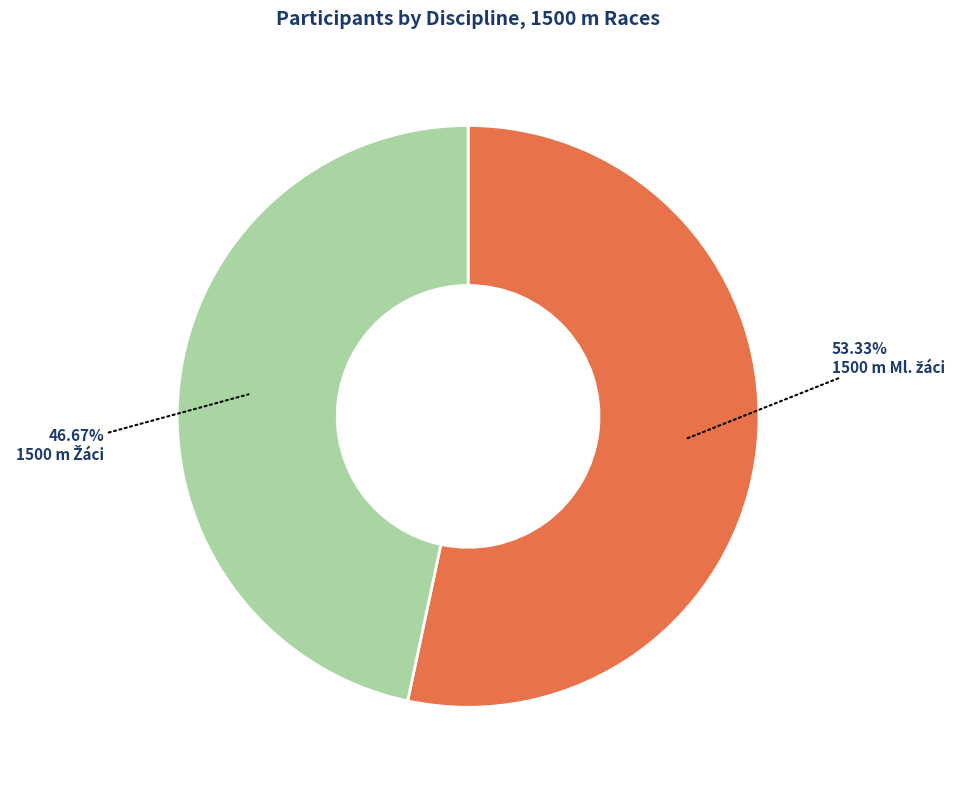

Does any single category account for the majority?

Yes